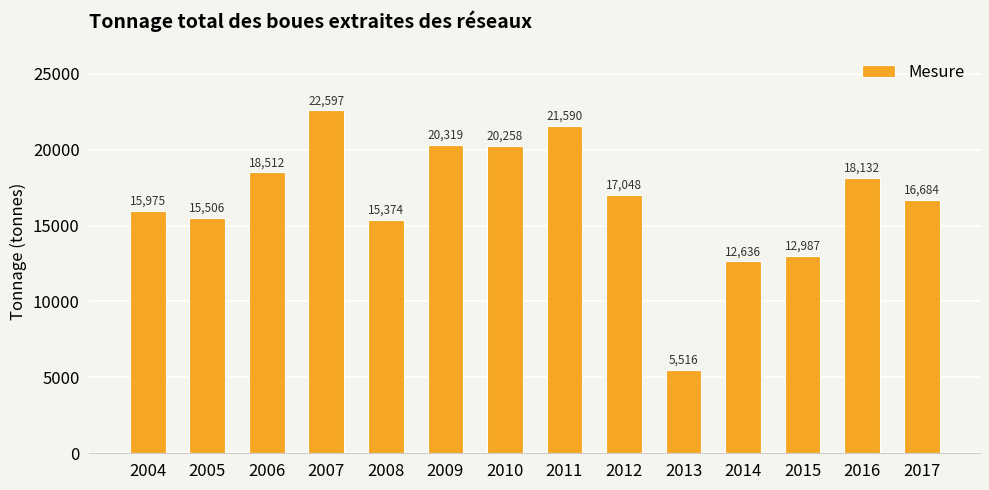

What value does the data have at 2012?

17048.0